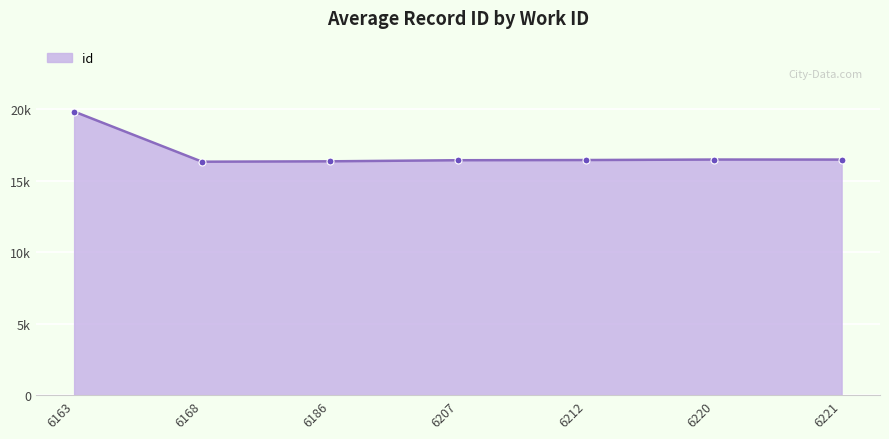

Between 6168 and 6221, which is larger?

6221